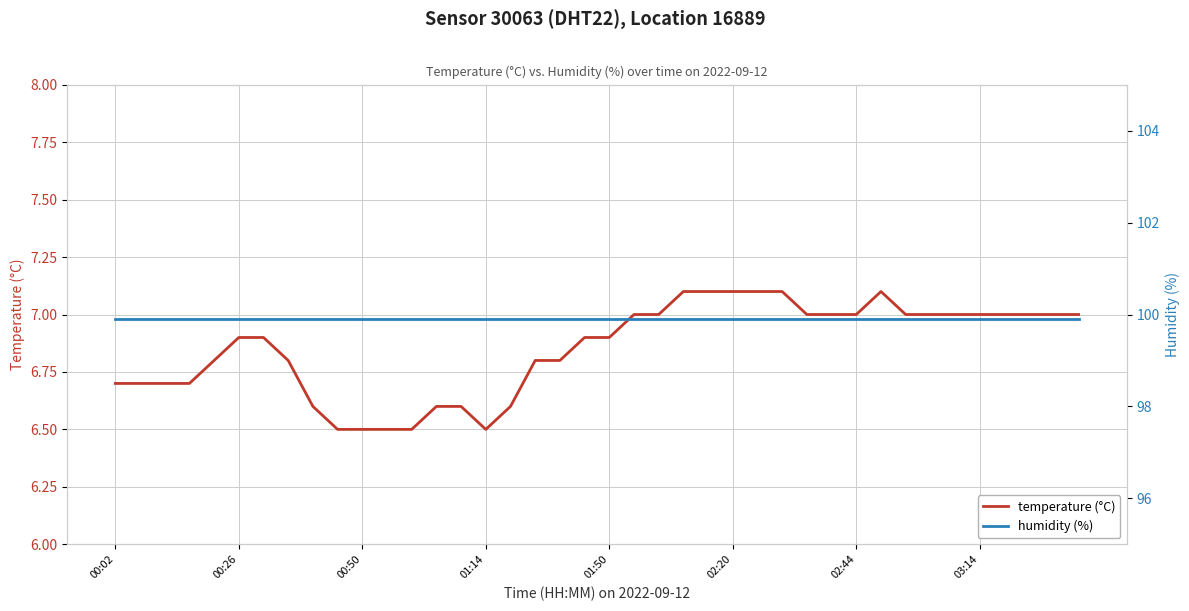

True or false: temperature (°C) has a value of 3.5 at 8.

False